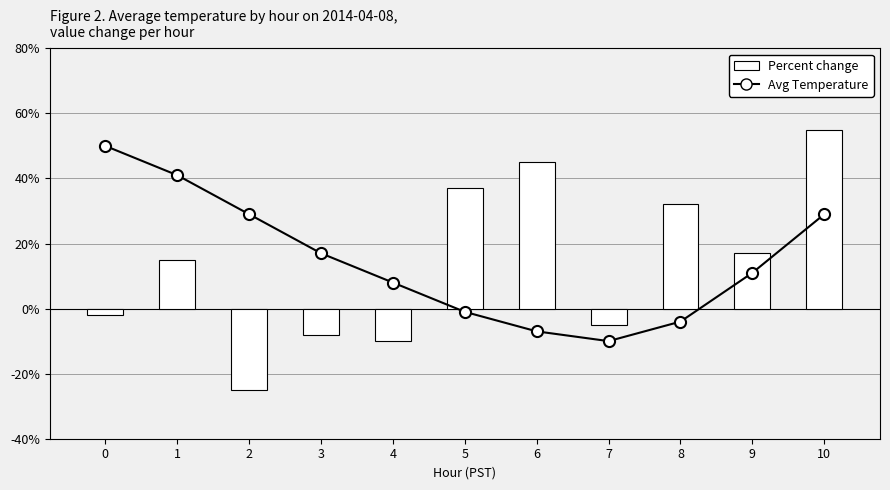

The value of Percent change at 2 is -25.0. True or false?

True